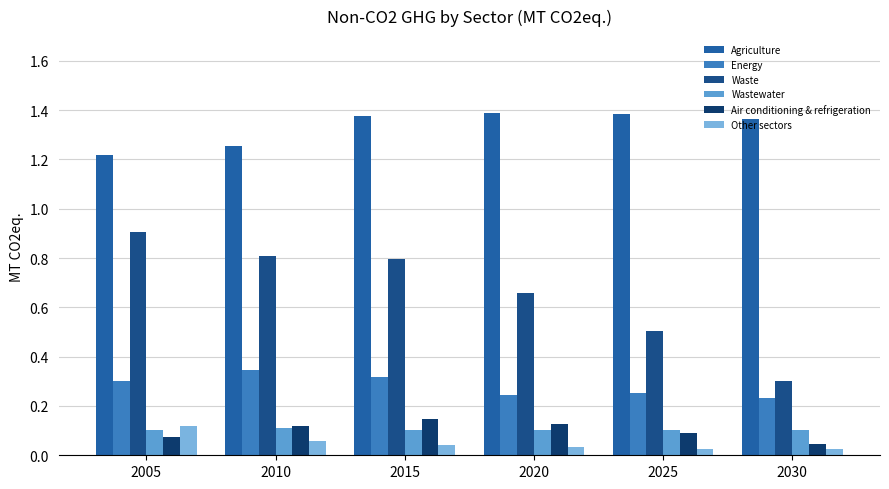

How many bars are there in total?

36